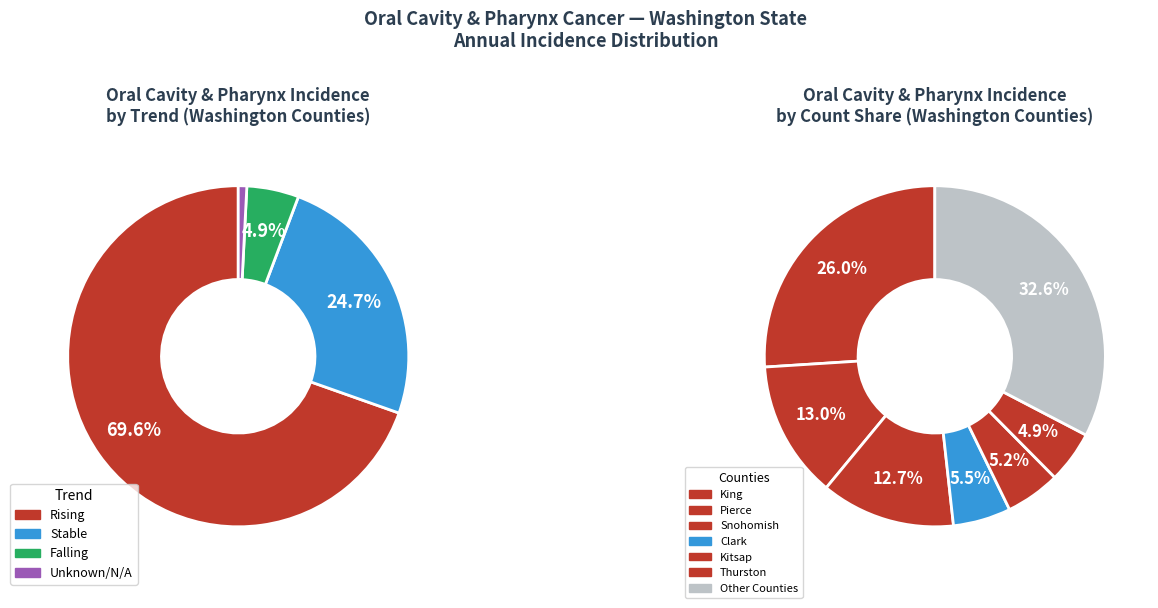

Is Clark County the majority of the pie?

No